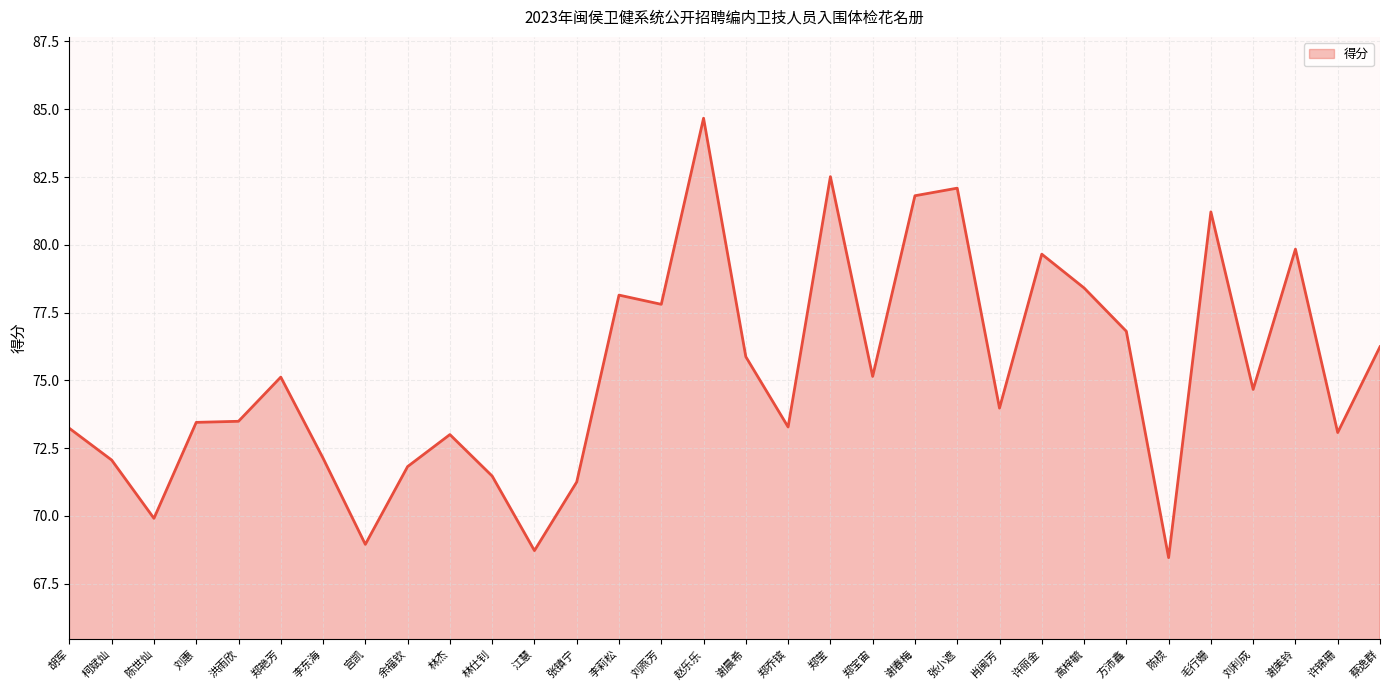

Does the chart have visible grid lines?

Yes